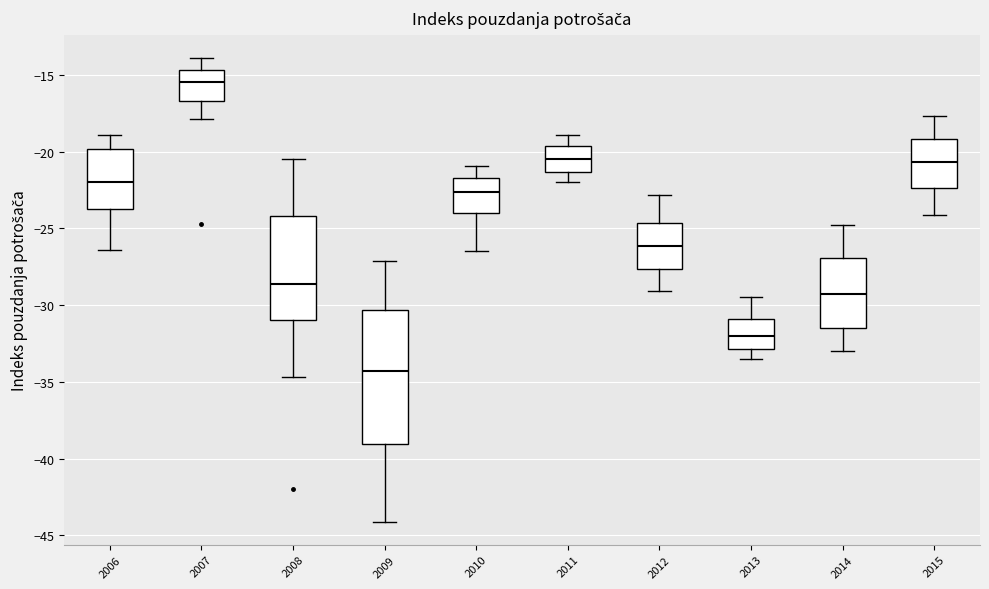

Reading left to right, transcribe this box plot: for each box, give where its median line is, the range the box spans, and where its two whiskers end, as read against the y-axis. The values are not printed on the chart, so give them approximately, as read against the axis.

2006: median -22.0, box -23.5 to -20.0, whiskers -26.5 to -19.0
2007: median -15.5, box -16.5 to -14.5, whiskers -18.0 to -14.0
2008: median -28.5, box -31.0 to -24.0, whiskers -34.5 to -20.5
2009: median -34.5, box -39.0 to -30.5, whiskers -44.0 to -27.0
2010: median -22.5, box -24.0 to -21.5, whiskers -26.5 to -21.0
2011: median -20.5, box -21.5 to -19.5, whiskers -22.0 to -19.0
2012: median -26.0, box -27.5 to -24.5, whiskers -29.0 to -23.0
2013: median -32.0, box -33.0 to -31.0, whiskers -33.5 to -29.5
2014: median -29.0, box -31.5 to -27.0, whiskers -33.0 to -25.0
2015: median -20.5, box -22.5 to -19.0, whiskers -24.0 to -17.5